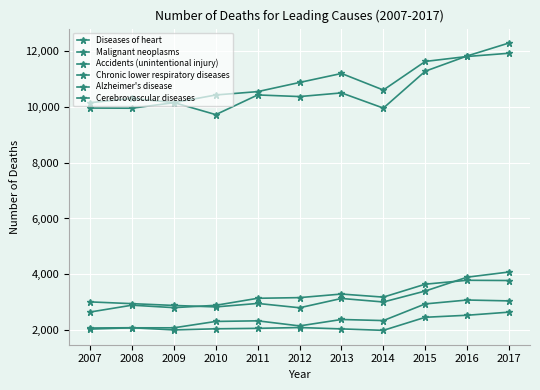

At which label does Cerebrovascular diseases reach its minimum?

2014